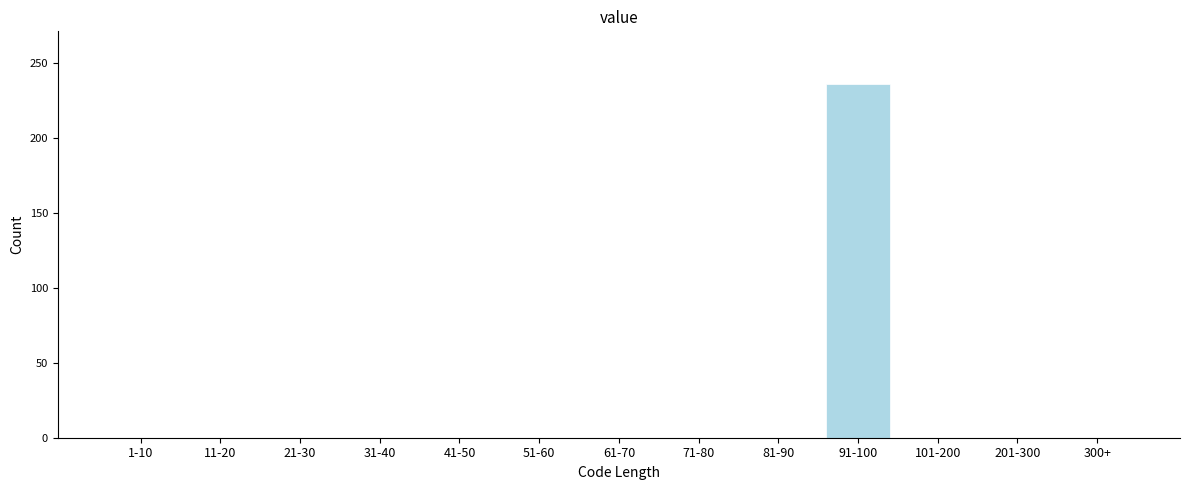

Reading right to left, extract all data points from this chart.

300+=0	201-300=0	101-200=0	91-100=236	81-90=0	71-80=0	61-70=0	51-60=0	41-50=0	31-40=0	21-30=0	11-20=0	1-10=0